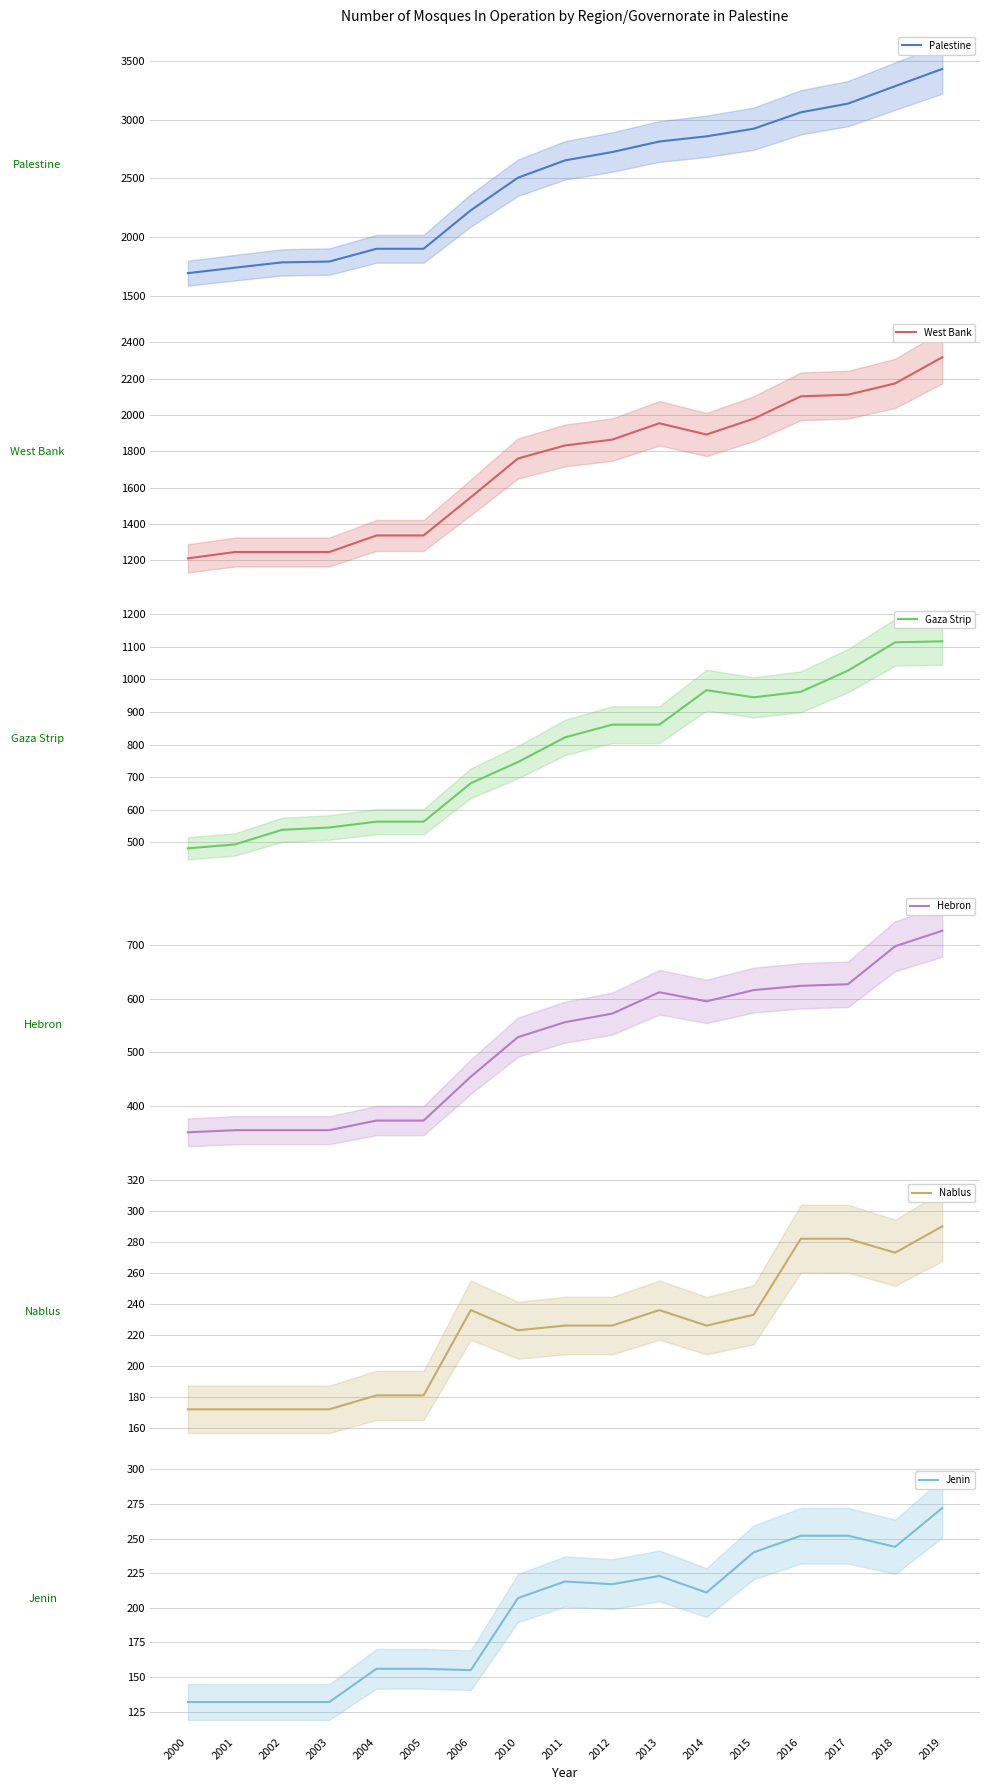

What is the average value of the Jenin series?

196